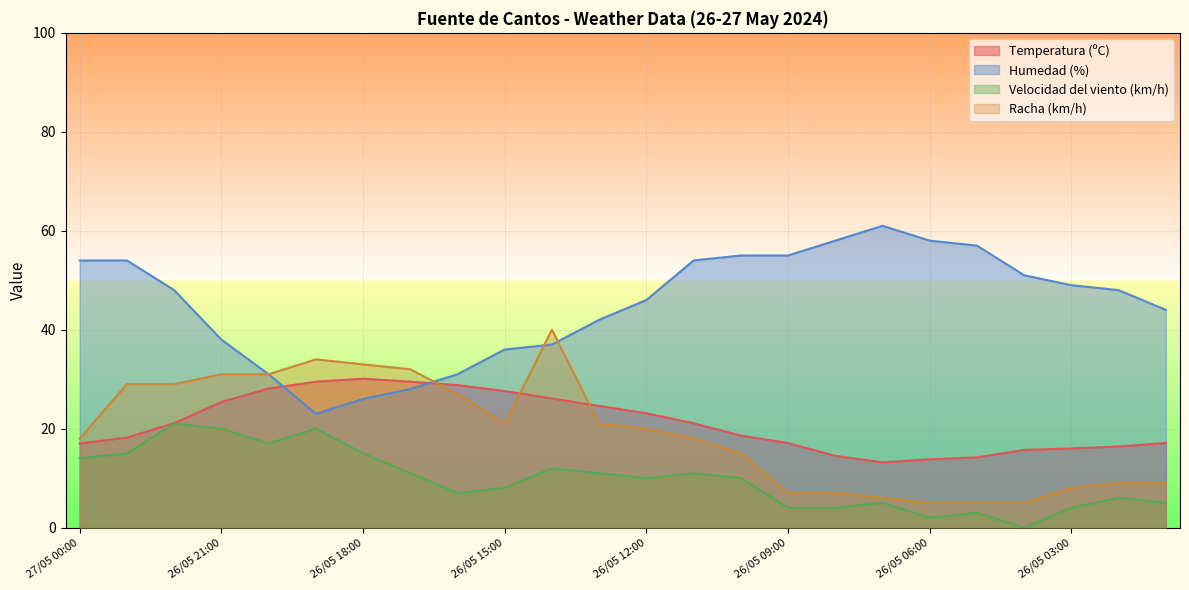

Where does the Humedad (%) series first go above 48?

27/05 00:00